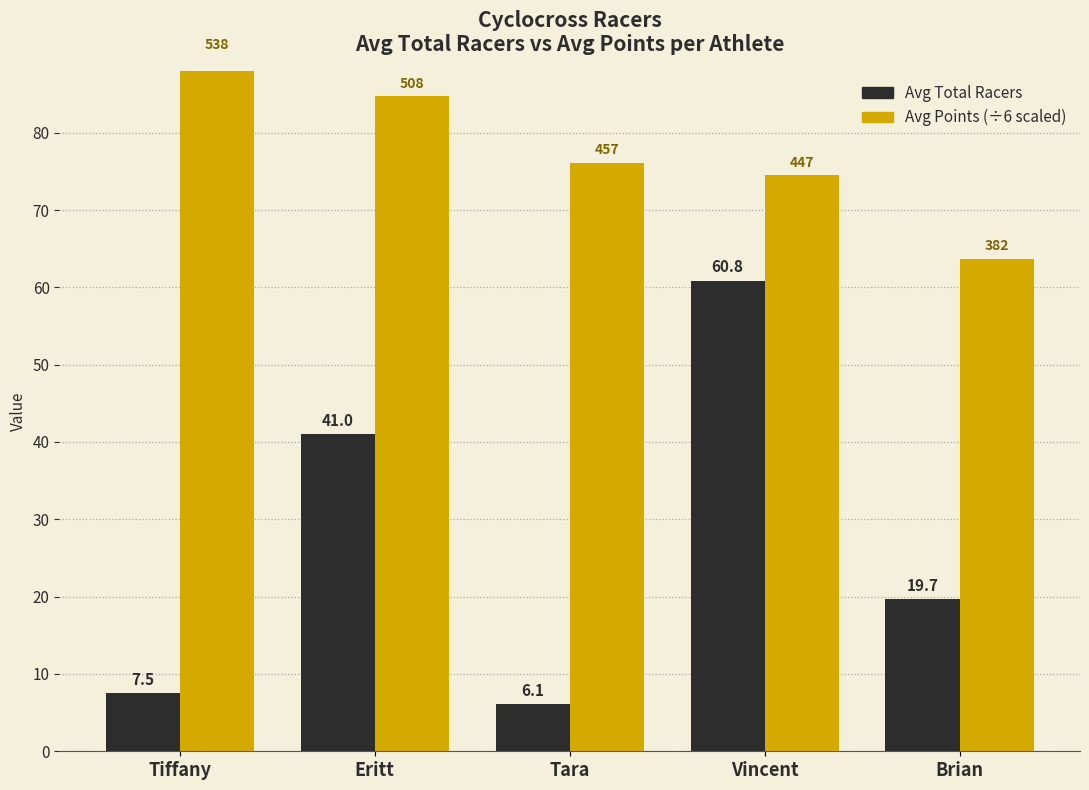

What is the total value across all series at Brian?

83.4